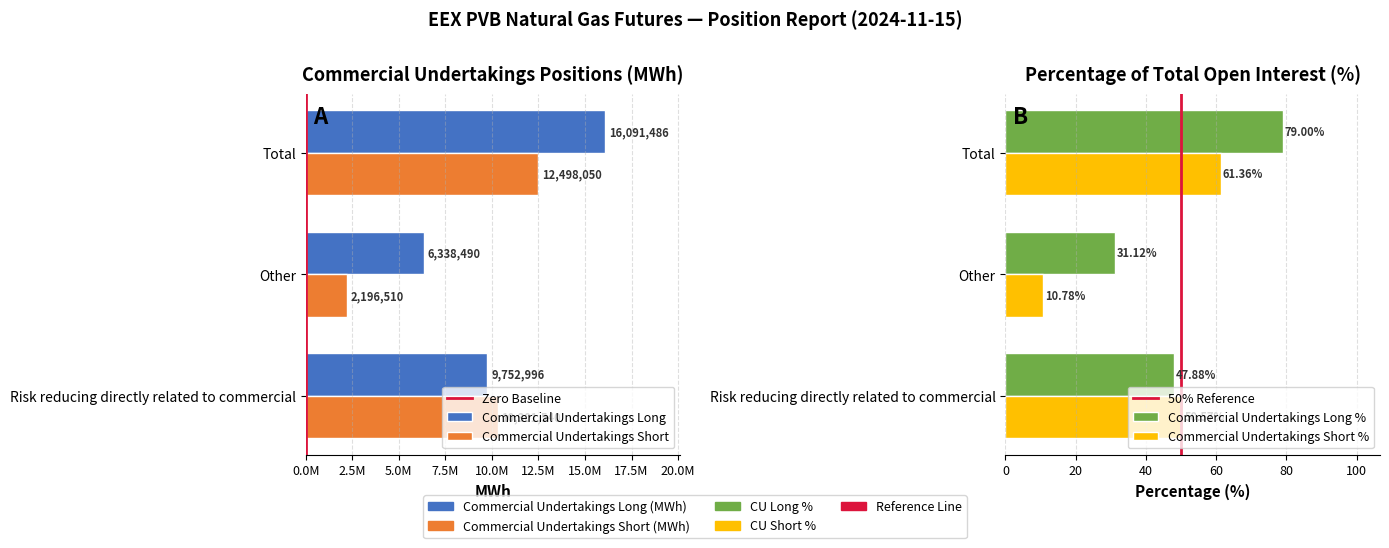

Is the value of Commercial Undertakings Short at Total greater than the value of Commercial Undertakings Long at Total?

No